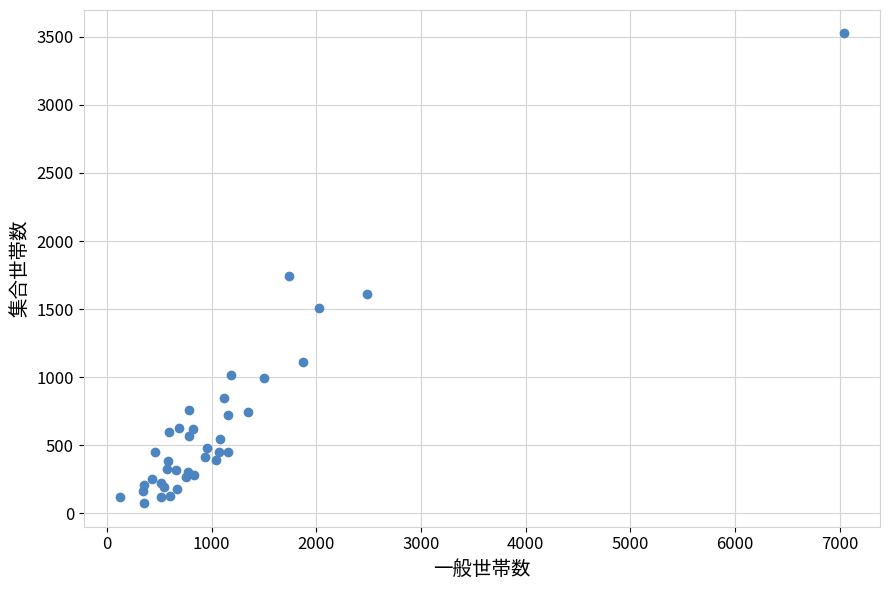

What Y value in the scatter plot is closest to 1799?

1743